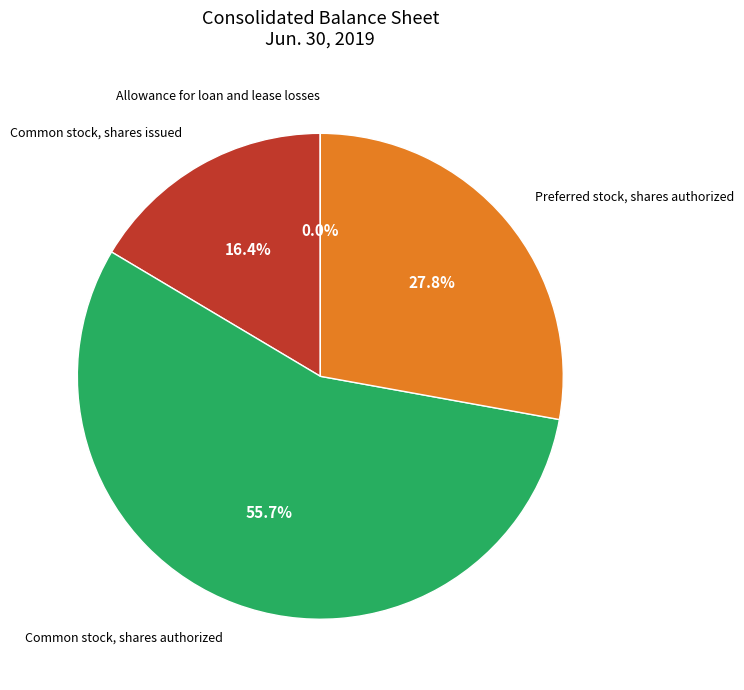

Approximately how many times larger is the value at Common stock, shares authorized compared to Common stock, shares issued?

3.4